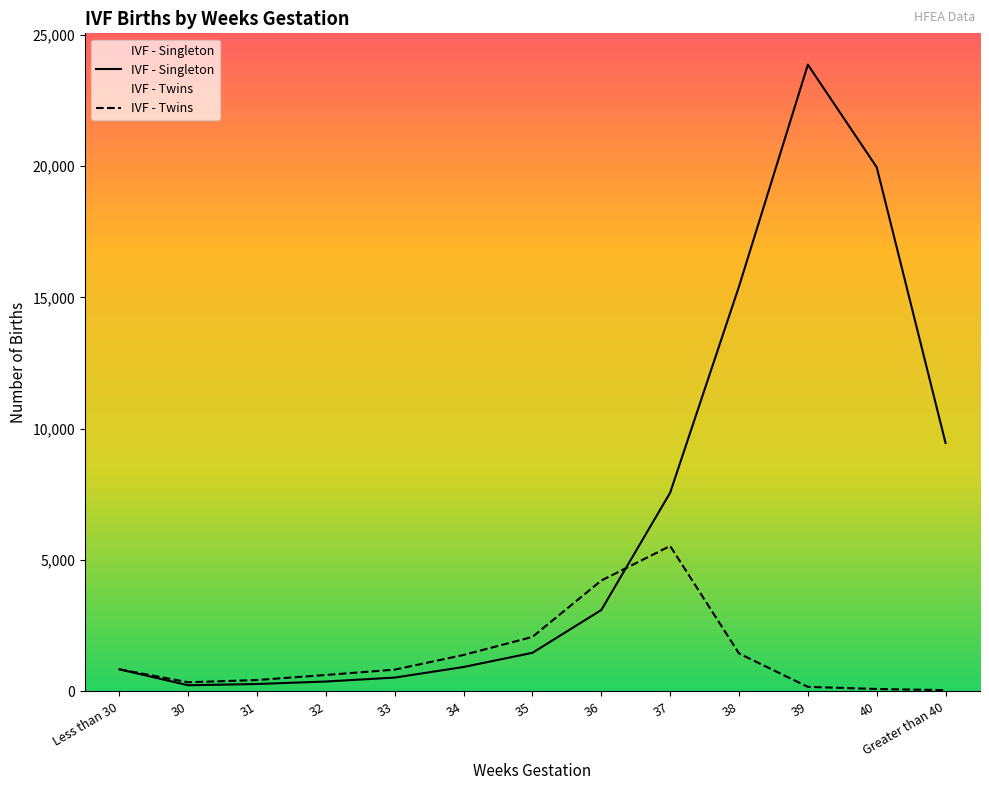

The value of IVF - Twins at Greater than 40 is 46. True or false?

True